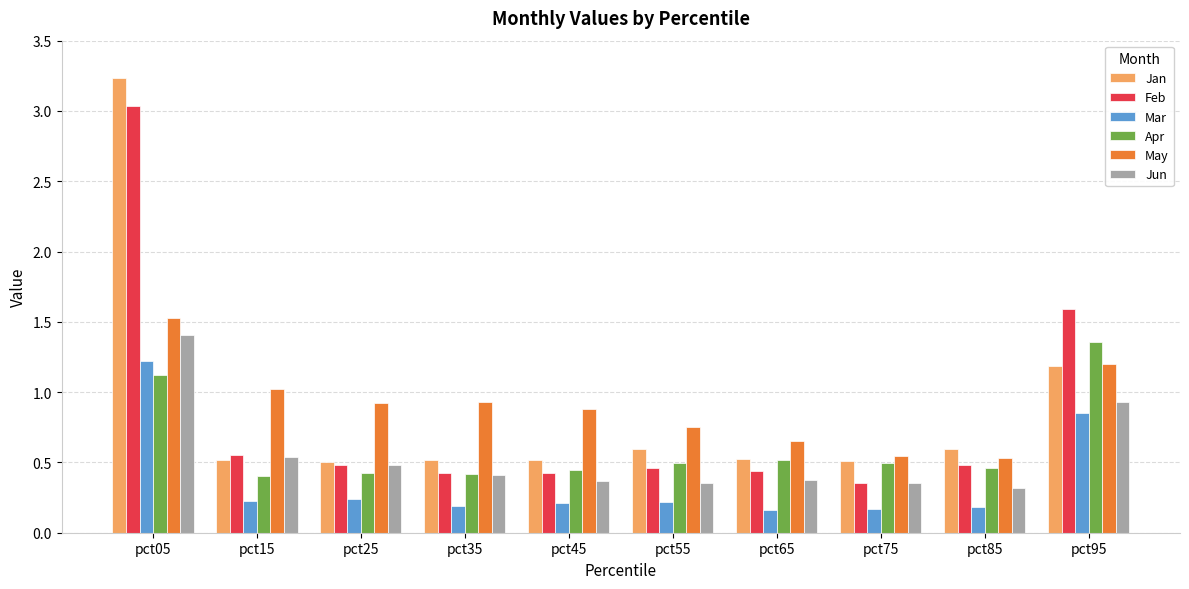

What is the difference between the maximum and minimum values in the Jun series?

1.1